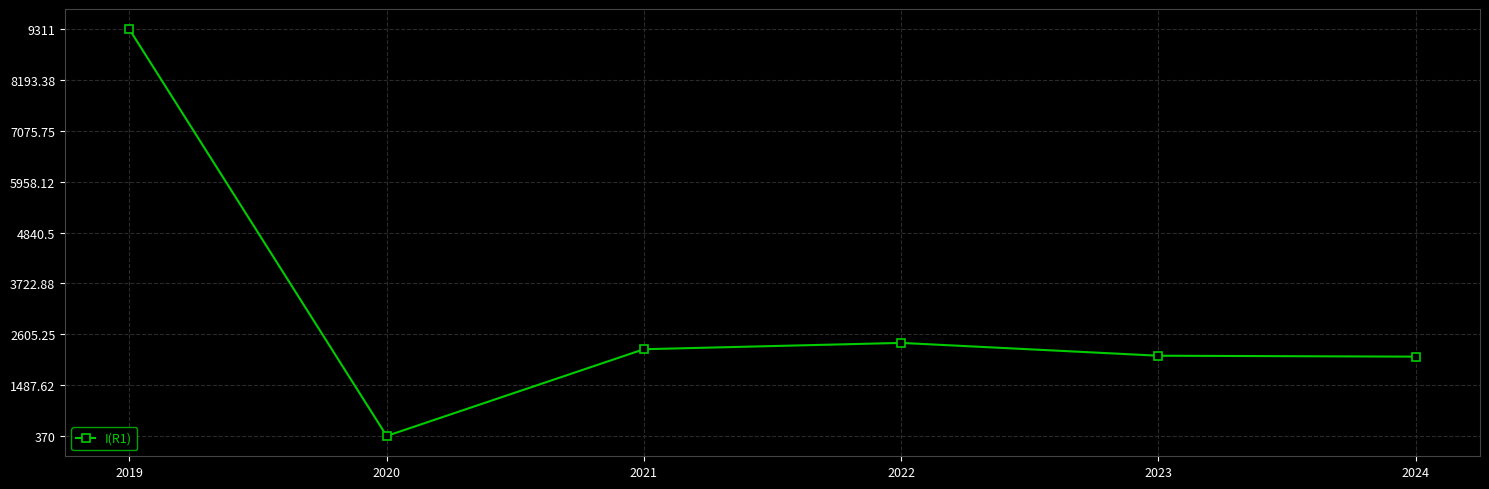

How many values are below 2277?

3